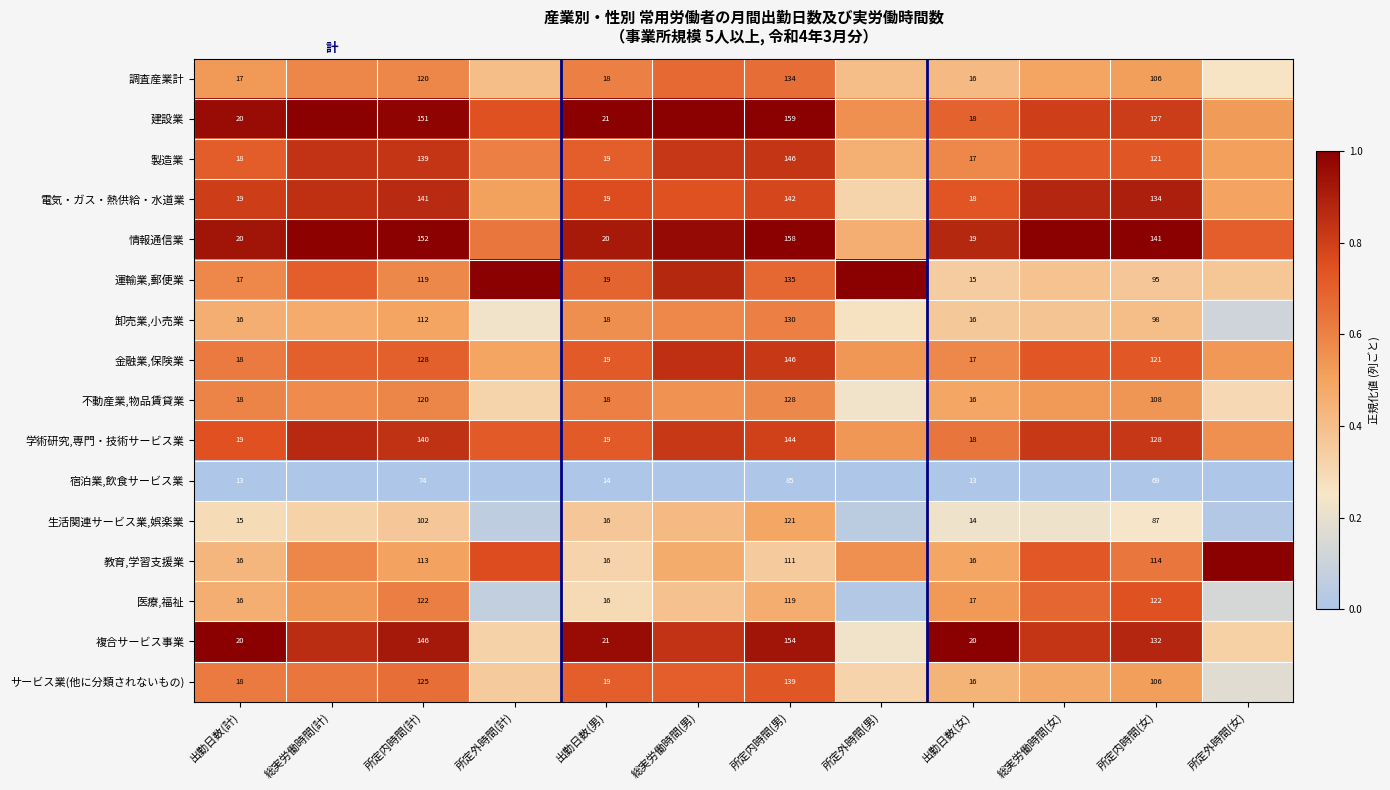

True or false: 卸売業,小売業 has a value of 0.6 at 所定内時間(女).

False